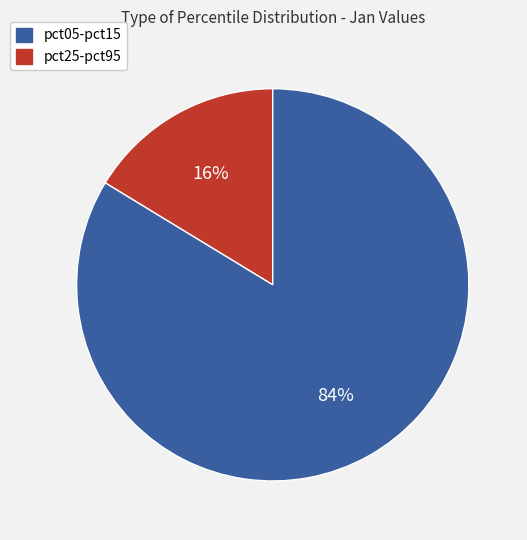

Is the sum of pct05-pct15 and pct25-pct95 greater than half?

Yes